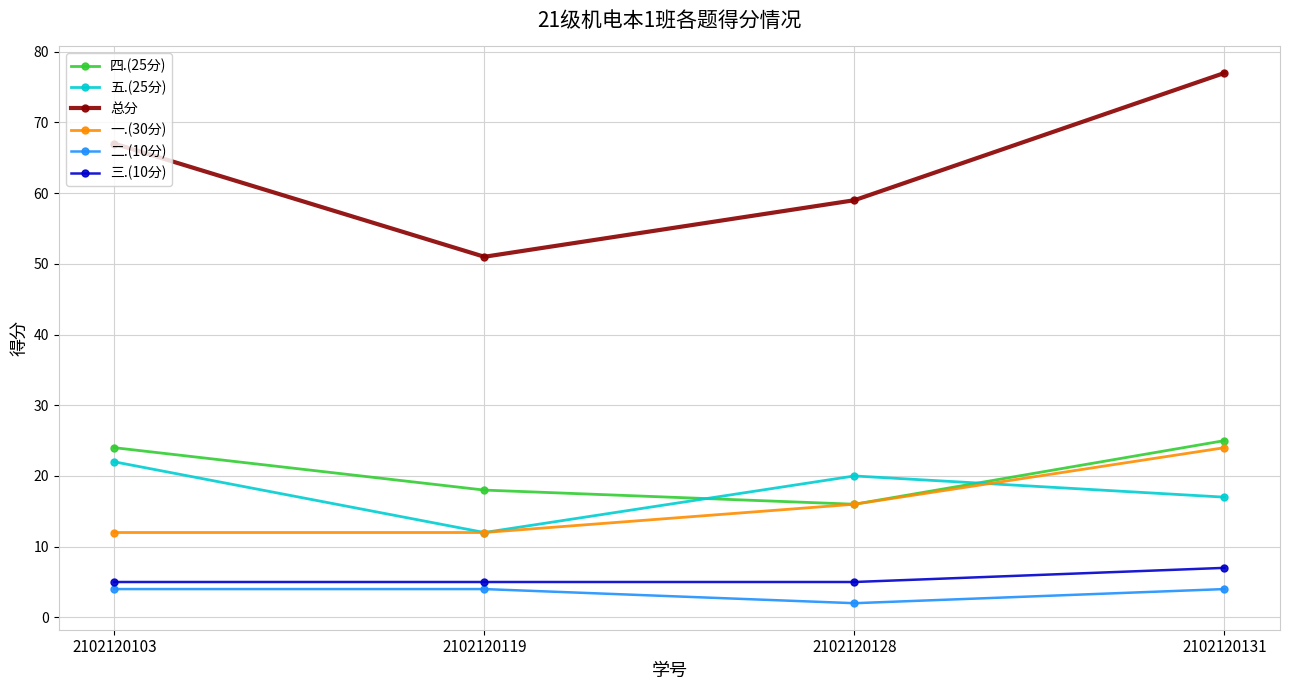

Which label corresponds to the smallest value in the chart?

2102120128